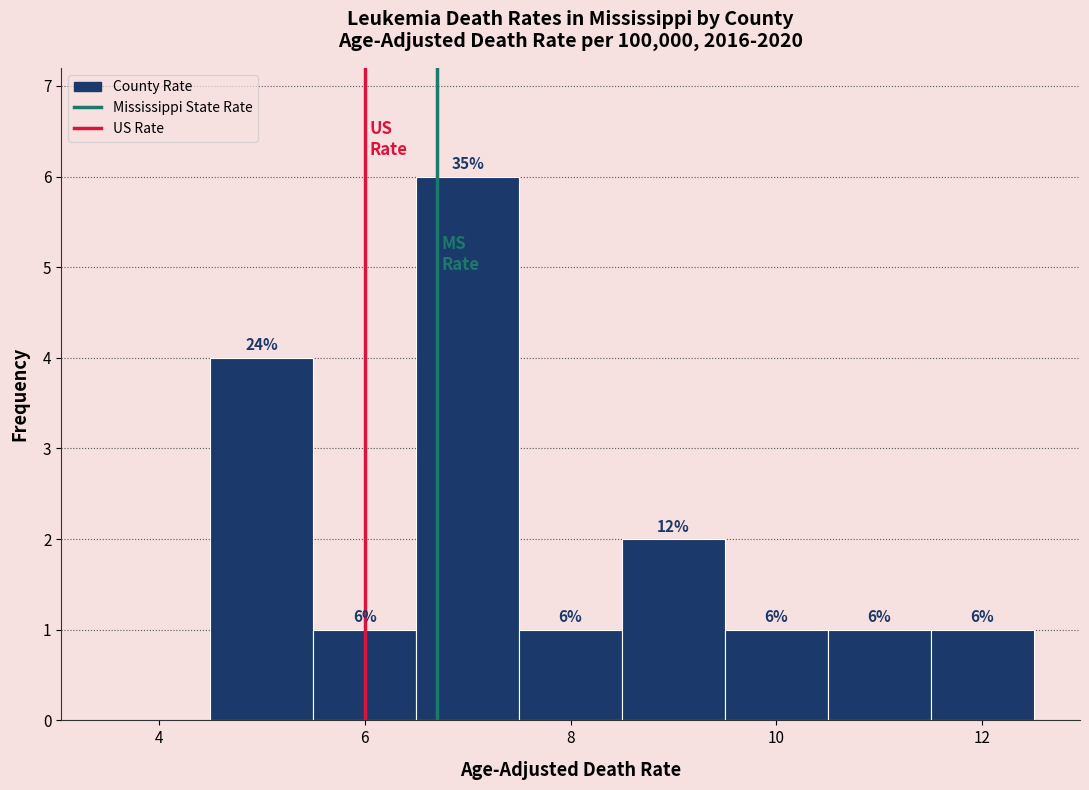

Over which range of the x-axis is the bar tallest?

6.5 to 7.5